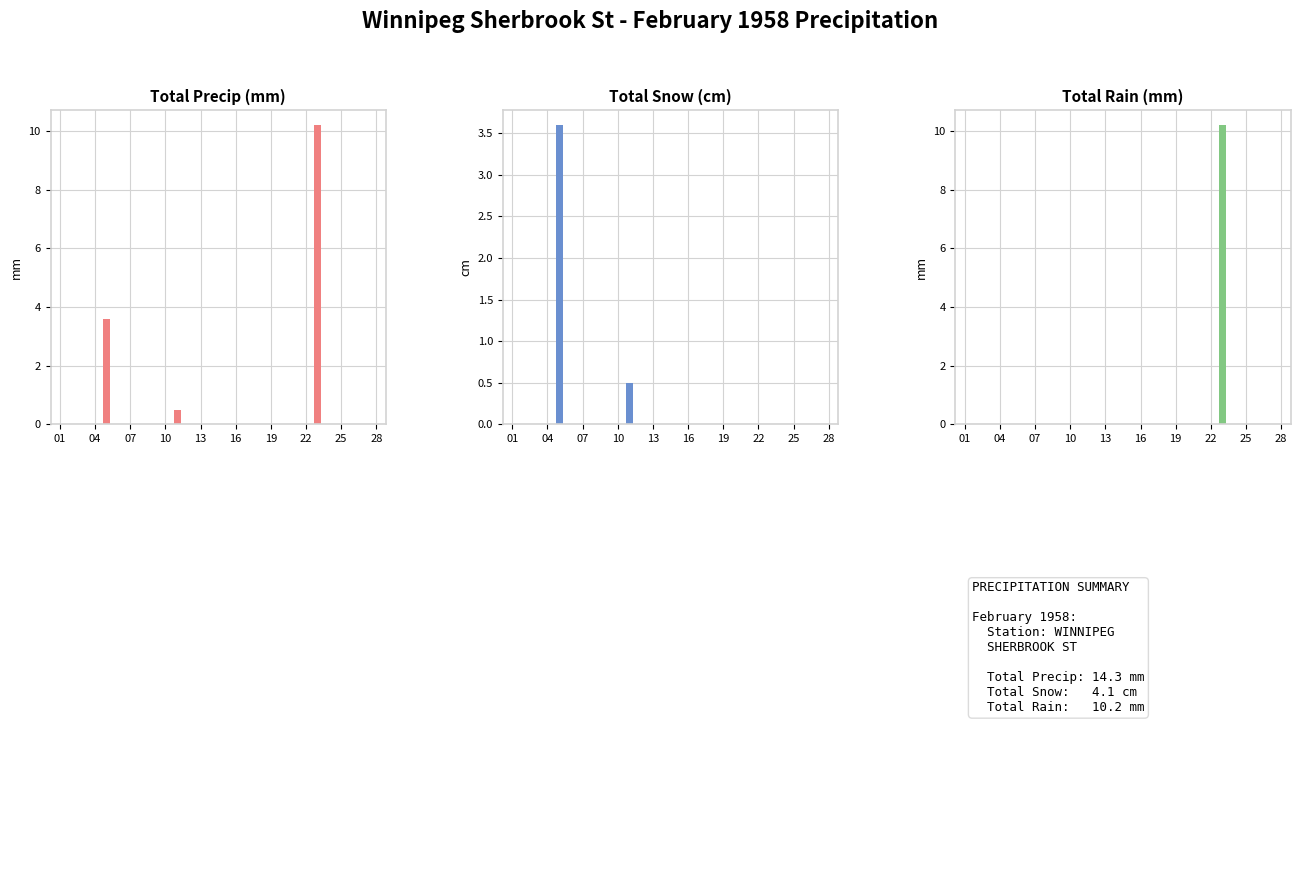

What is the difference between the maximum and minimum values in the Total Rain (mm) series?

10.2